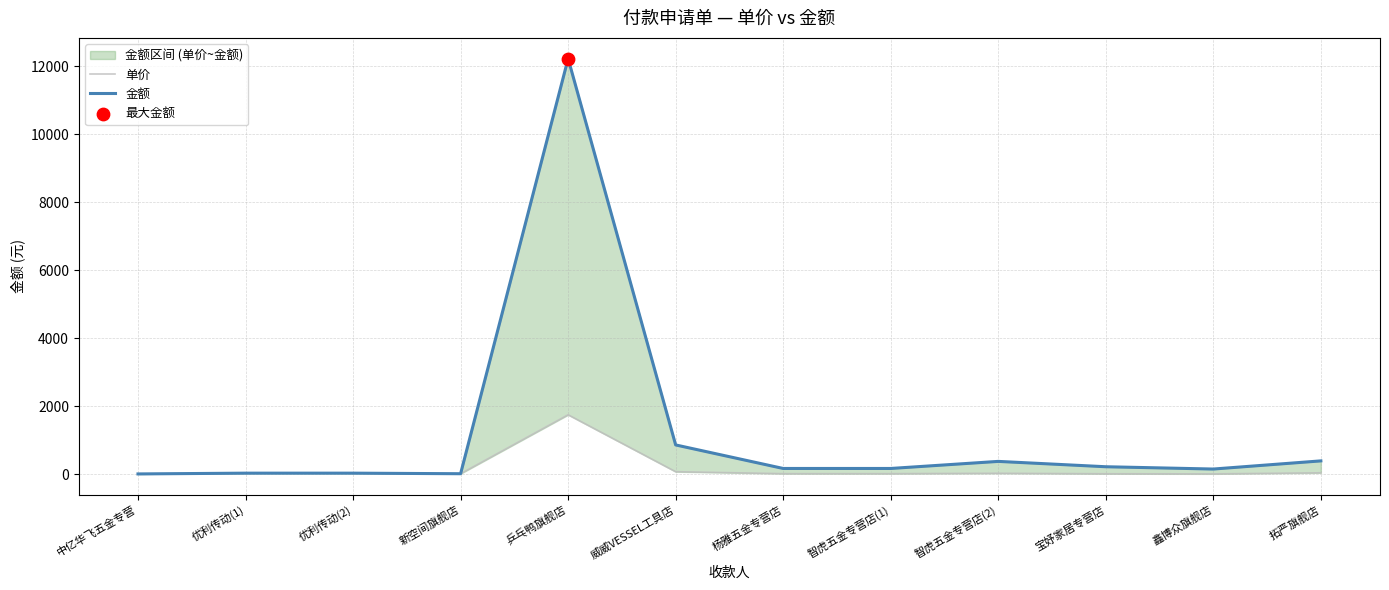

At which category is the sum across all series the highest?

乒乓鸭旗舰店